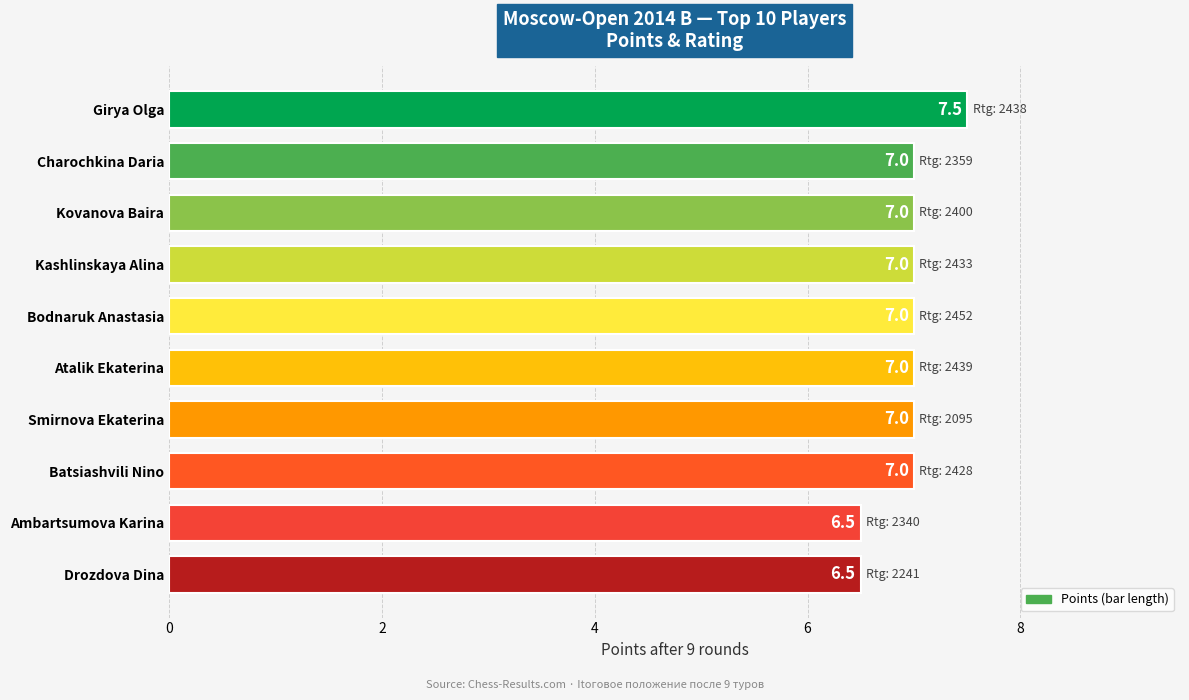

Are the bars horizontal?

Yes